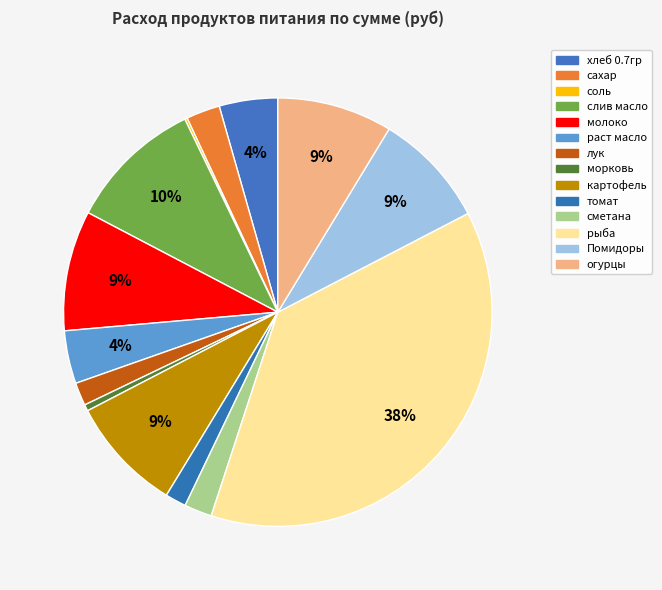

Combined, what portion of the pie is сахар and огурцы?

11.2%